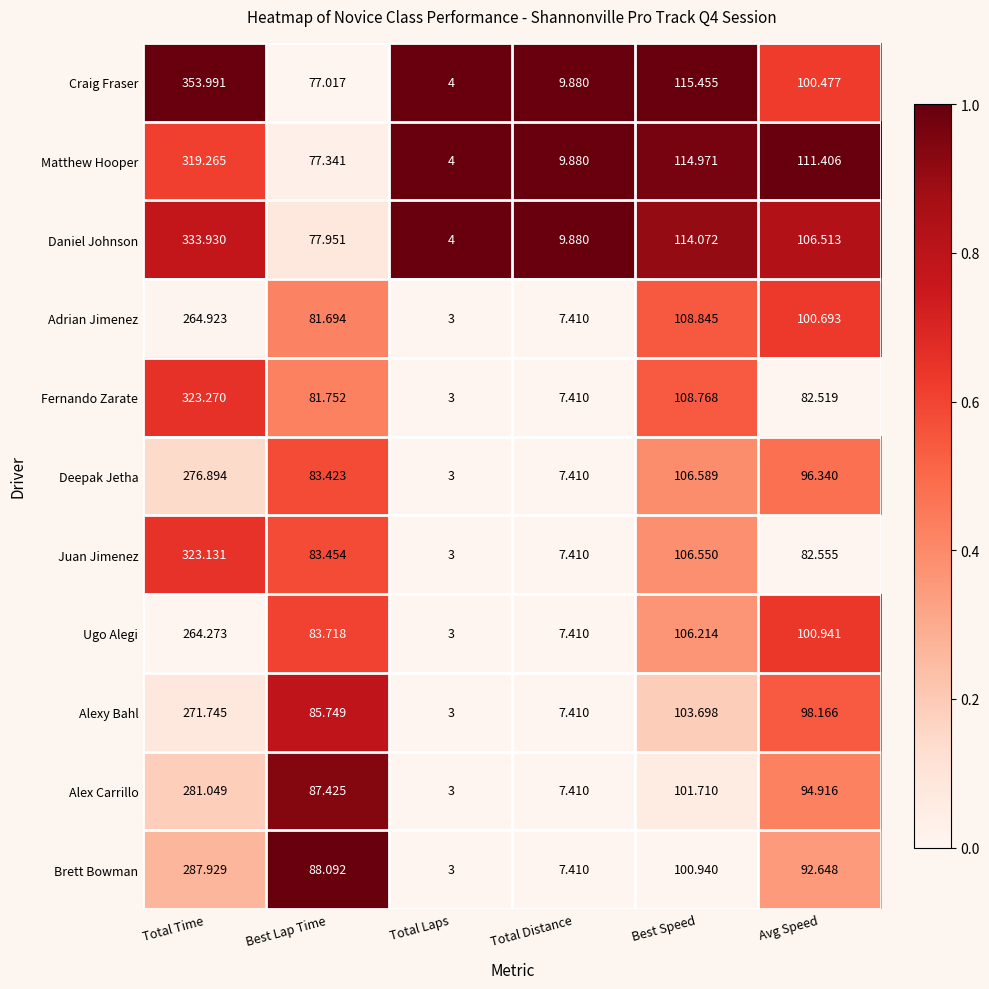

At which label is Ugo Alegi closest to 133?

Best Speed